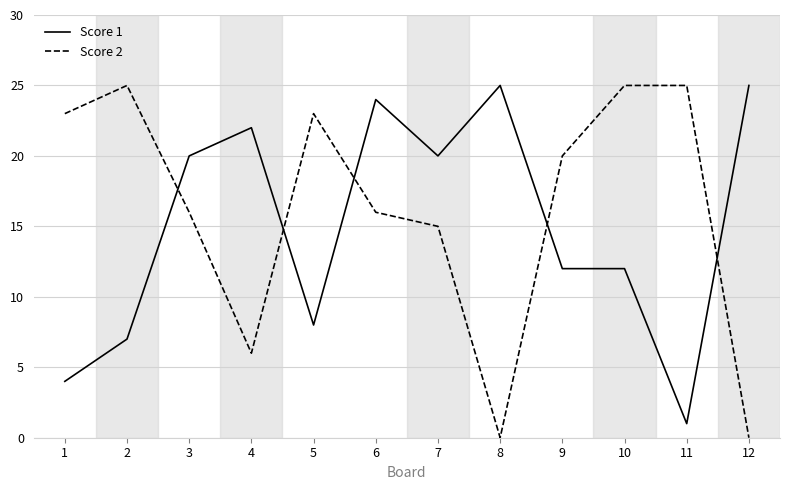

Which series has the largest range (max minus min)?

Score 2